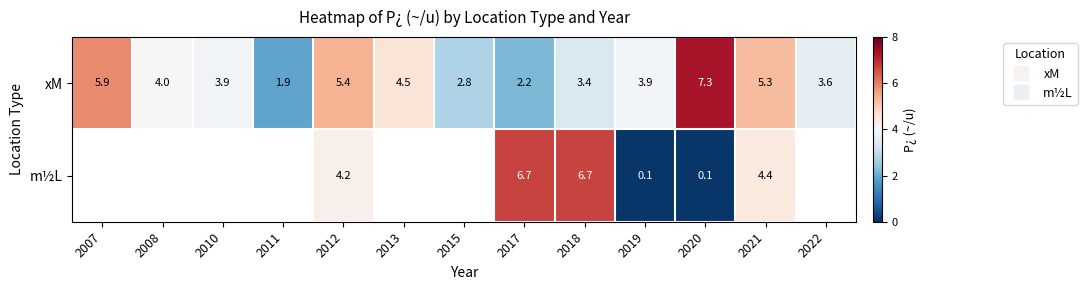

How many data points does each series have?

13